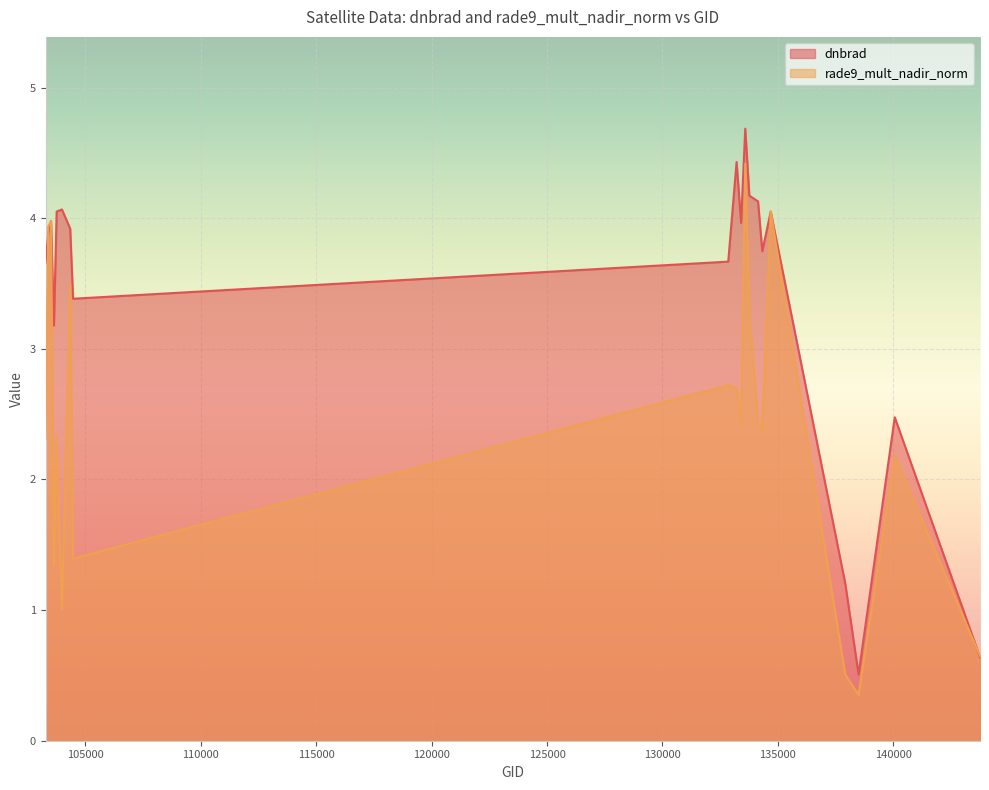

What is the difference between the maximum and minimum values in the rade9_mult_nadir_norm series?

4.1